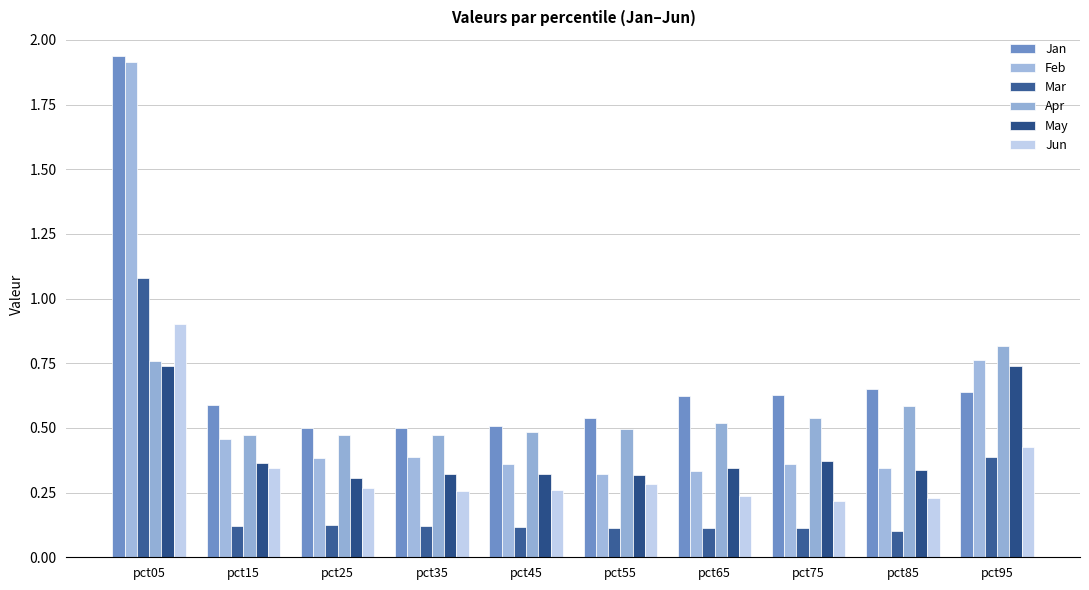

Does the chart contain any negative values?

No